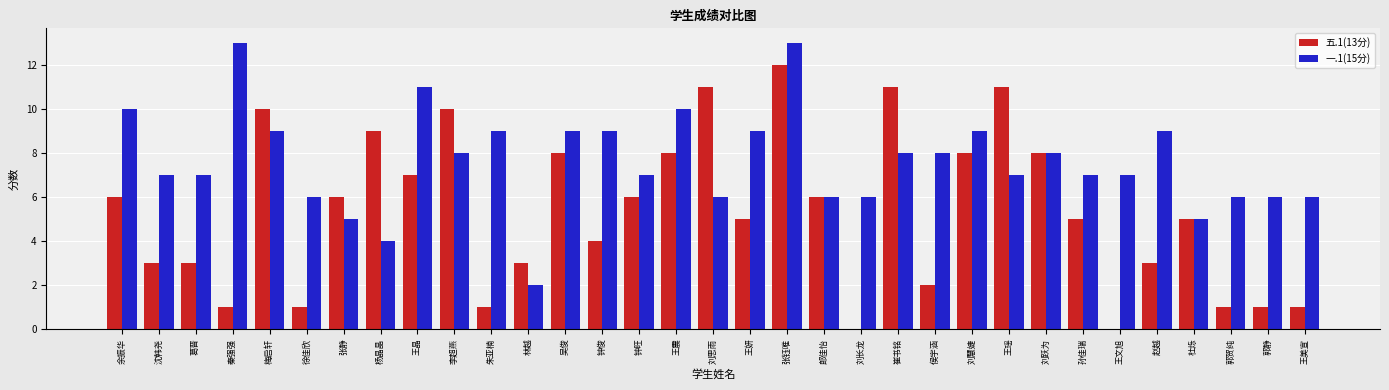

Which series has the largest total across all categories?

一.1(15分)